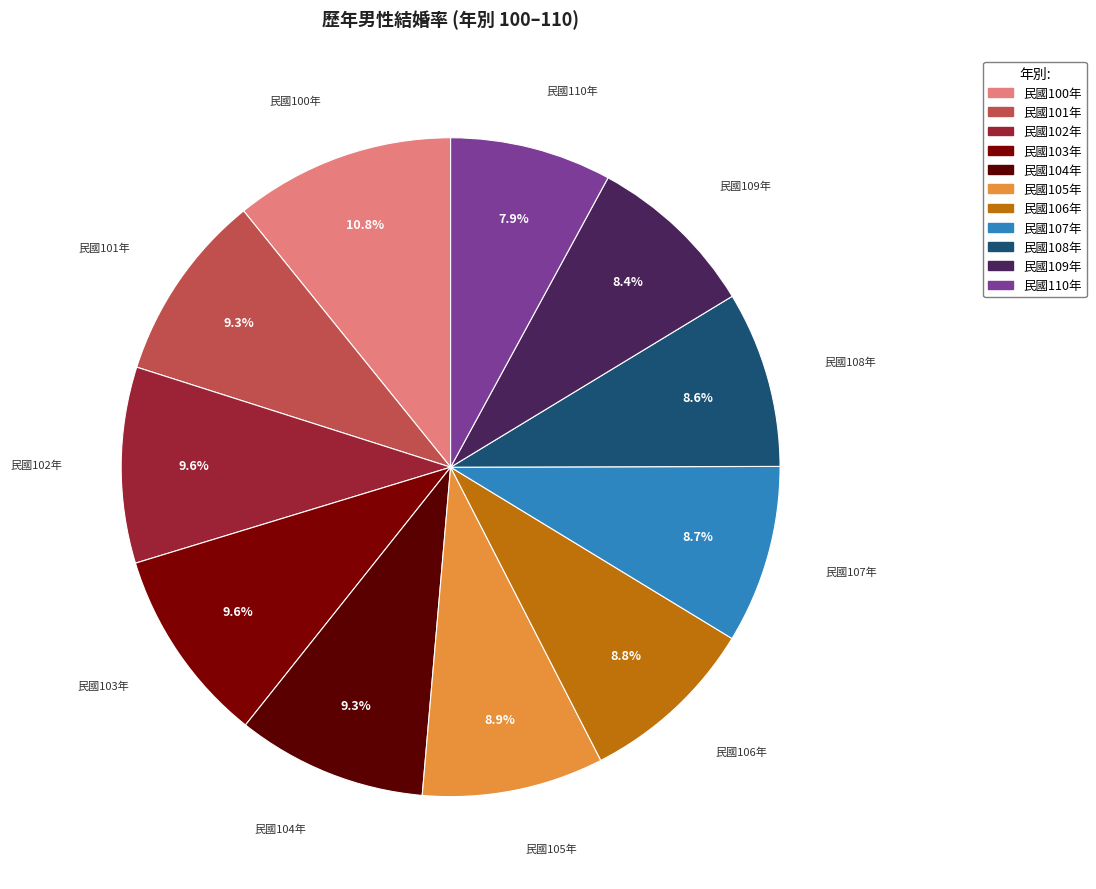

Count the number of slices in the pie.

11